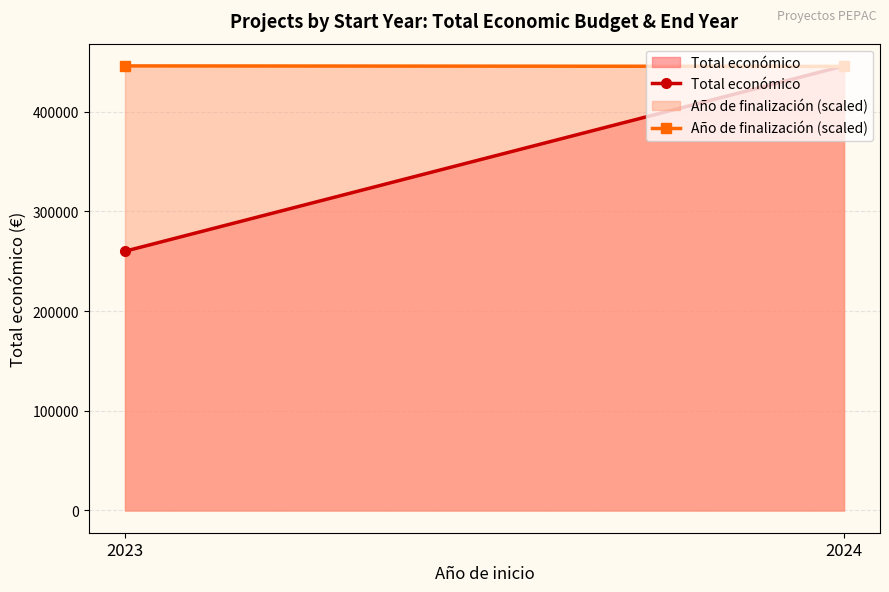

The Total económico series shows 445734.1 at 2024. True or false?

True